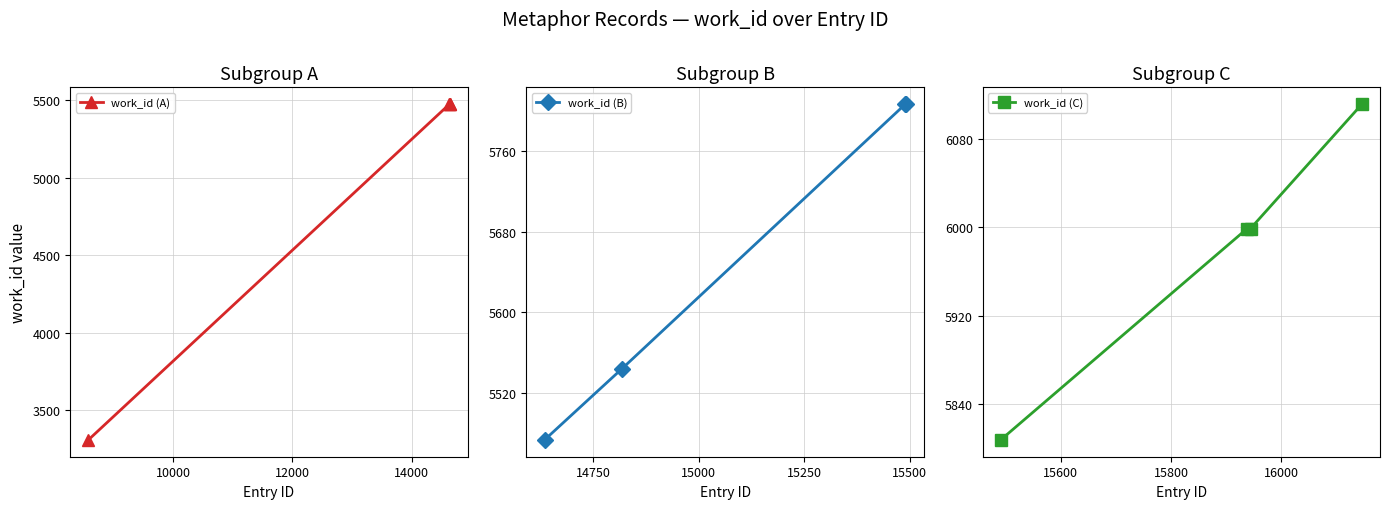

What are all the series names shown in the legend?

work_id (A), work_id (B), work_id (C)